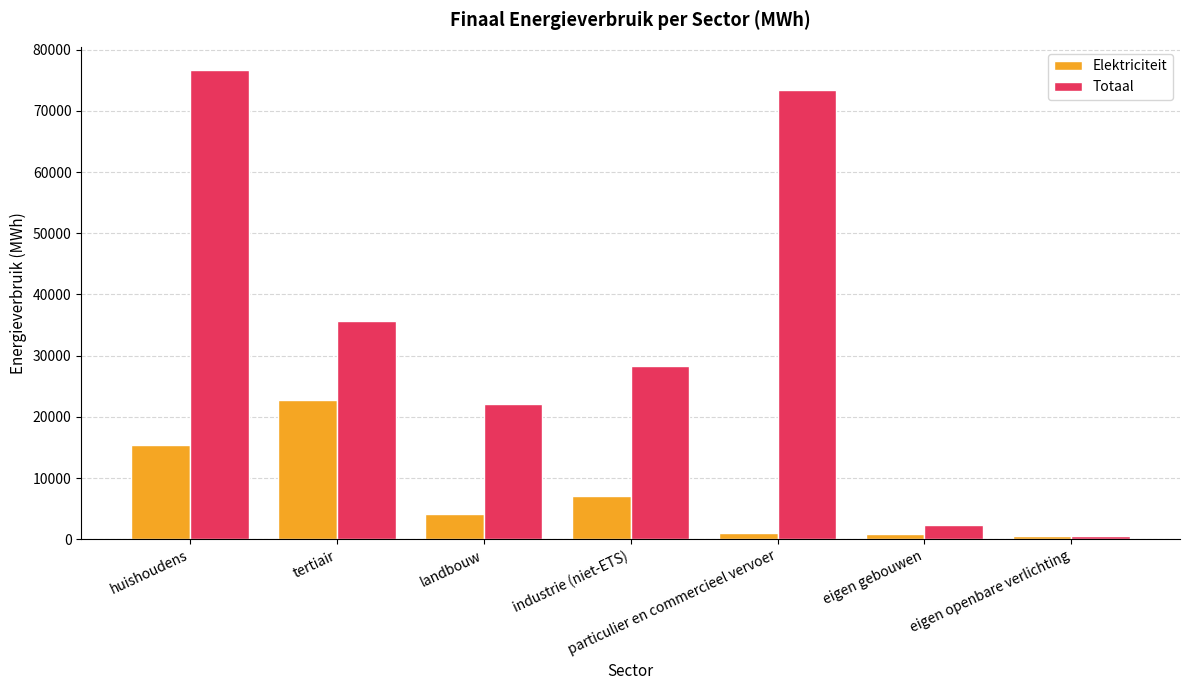

Rank the series by their average value, from highest to lowest.

Totaal, Elektriciteit